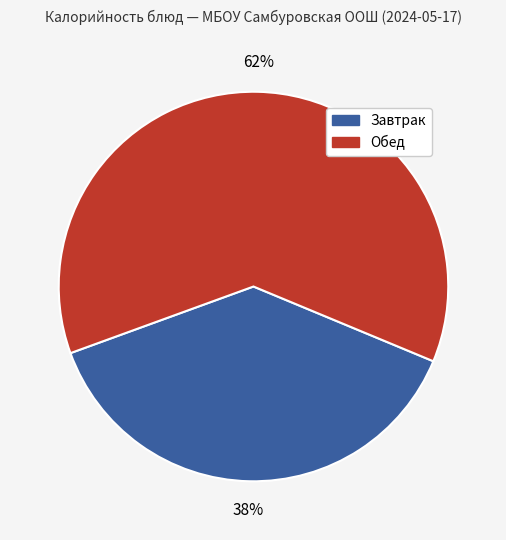

To the nearest percent, what is the average slice percentage?

50%